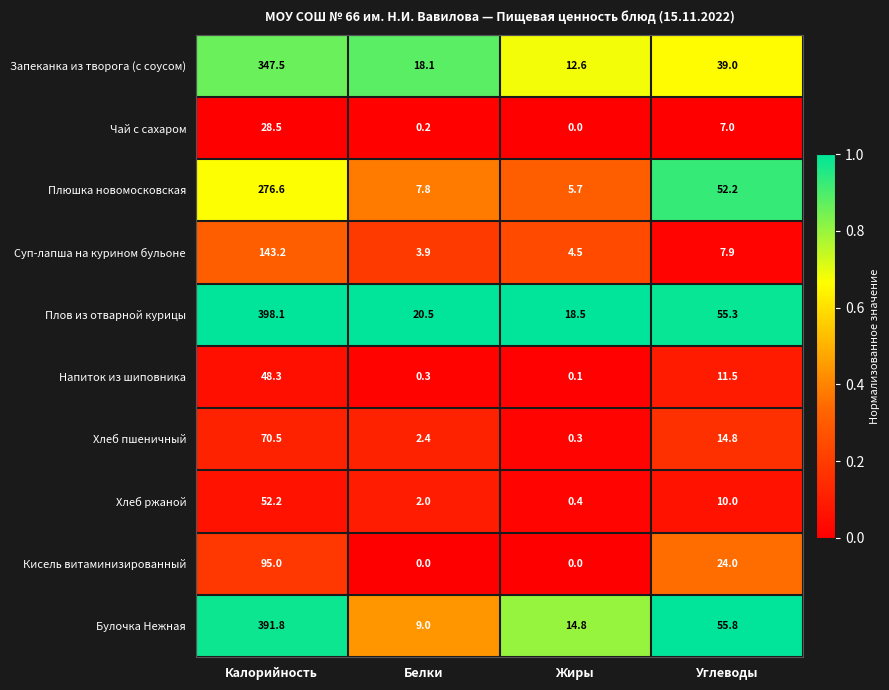

Count the number of categories in the chart.

4